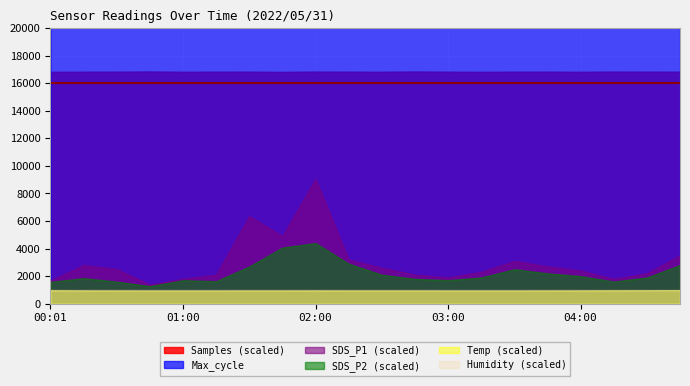

What is the label of the 16th point from the left?

03:45